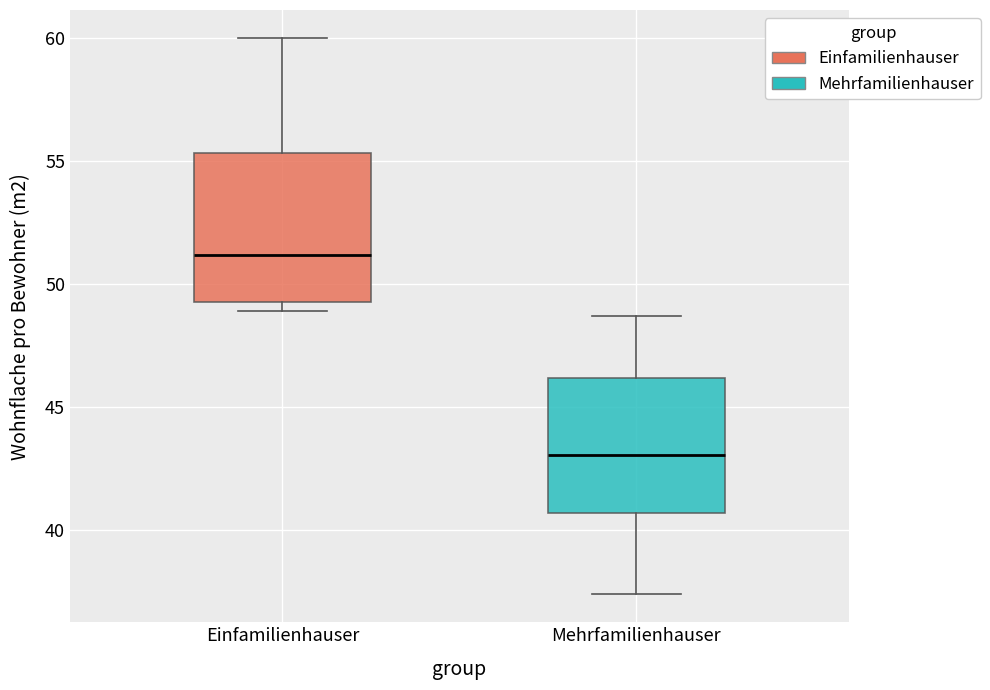

Comparing the boxes themselves (not the whiskers), which one is the tallest?

Einfamilienhauser